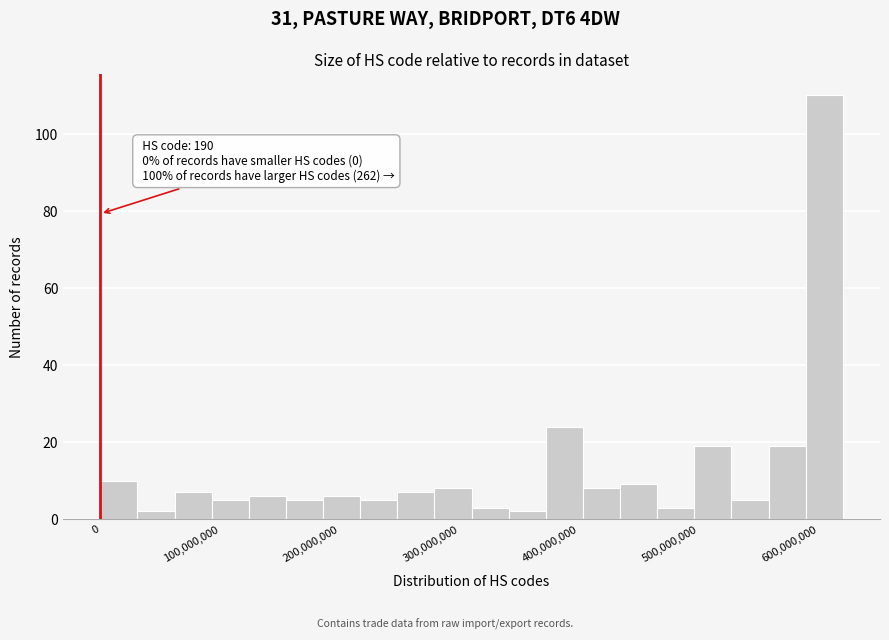

Around what value on the x-axis is the tallest bar? Give the approximate position of its centre, as read against the axis.

600000000